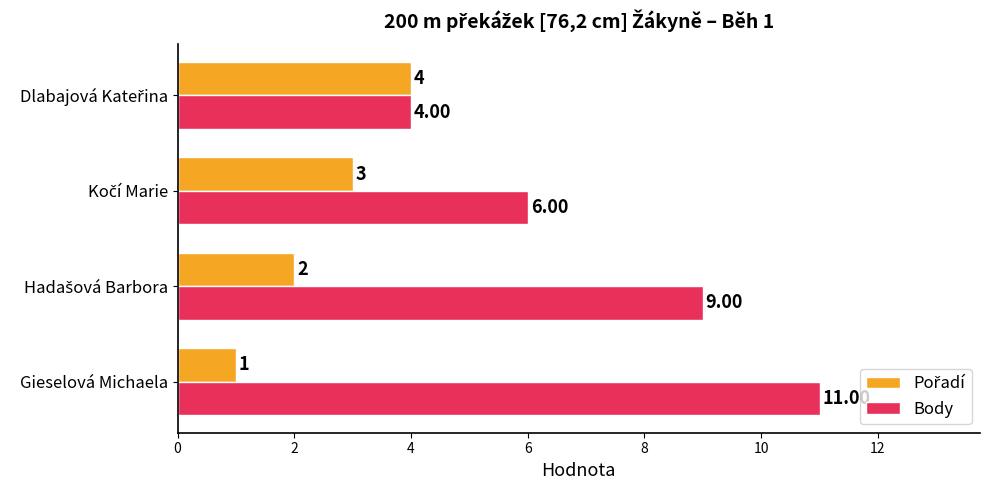

At which category is the sum across all series the highest?

Gieselová Michaela